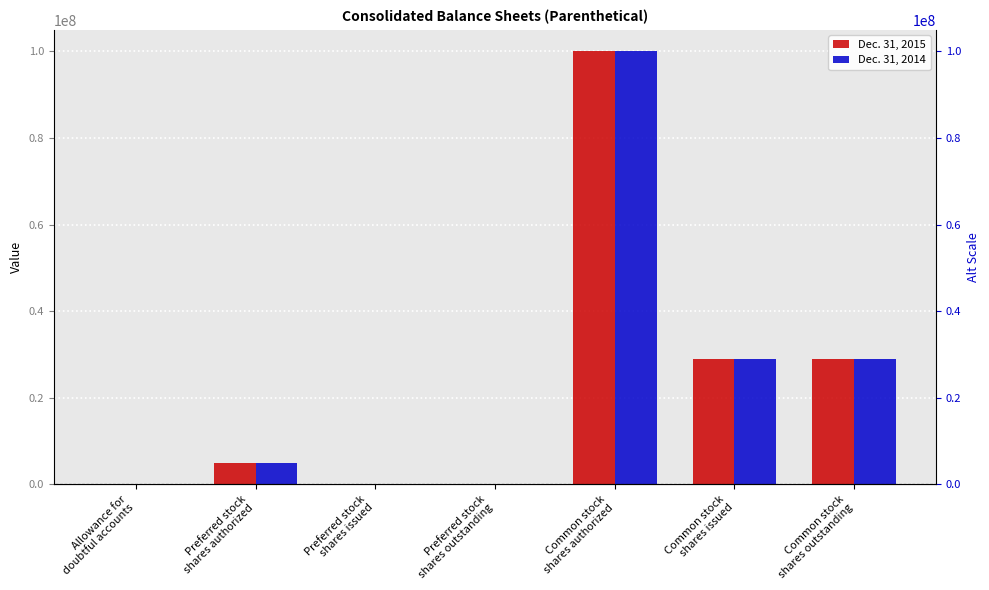

What value does the Dec. 31, 2014 series have at Common stock
shares issued, to the nearest 100?

28943300